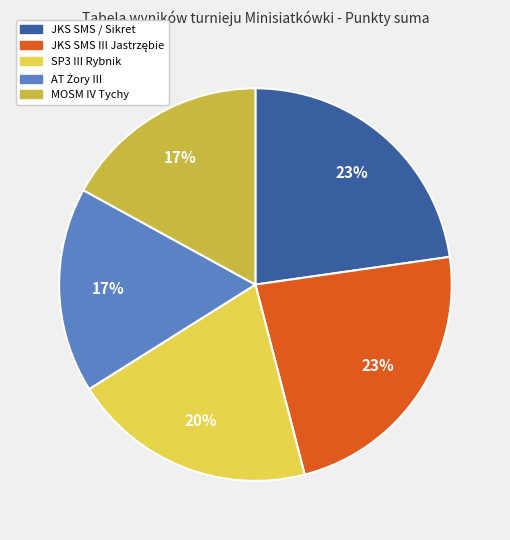

Is the sum of MOSM IV Tychy and JKS SMS / Sikret greater than half?

No